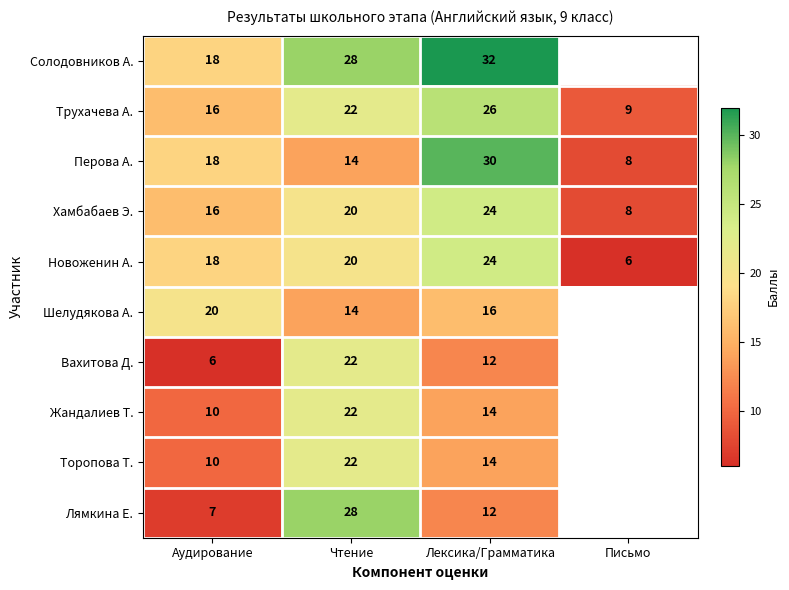

Count the Трухачева А. values in the range 16 to 26.

3